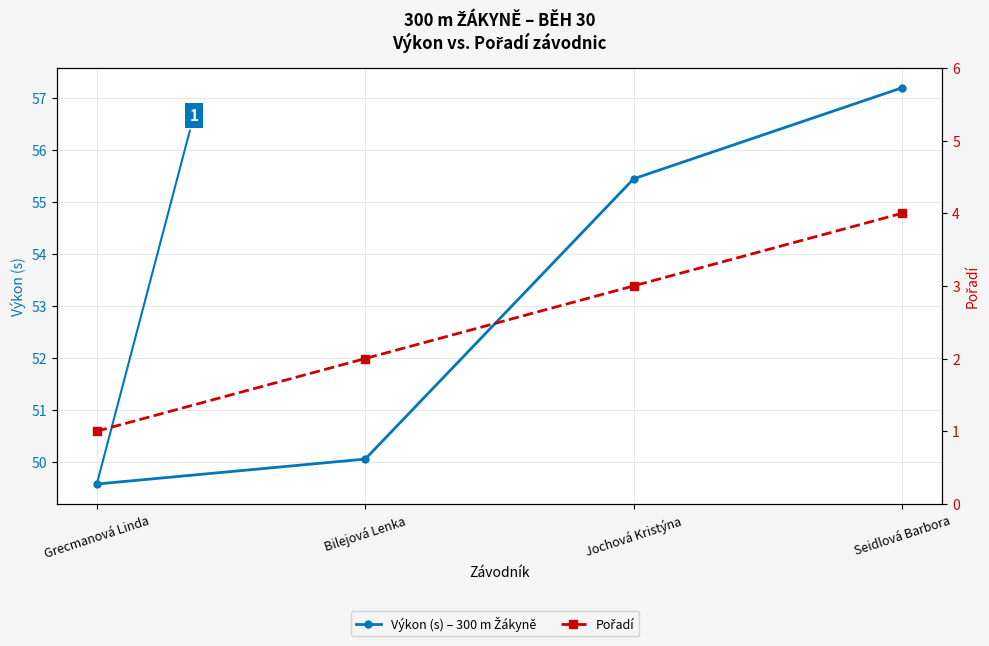

What is the average value of the Pořadí series?

2.5